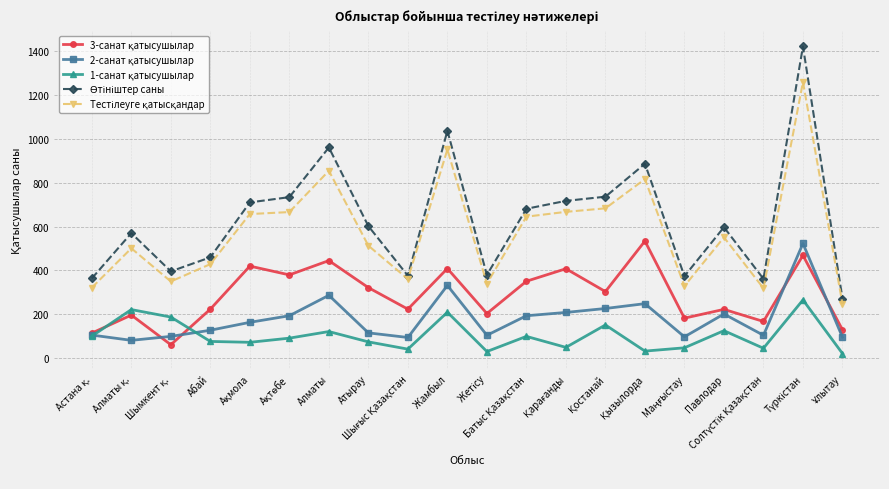

What is the greatest value displayed?

1420